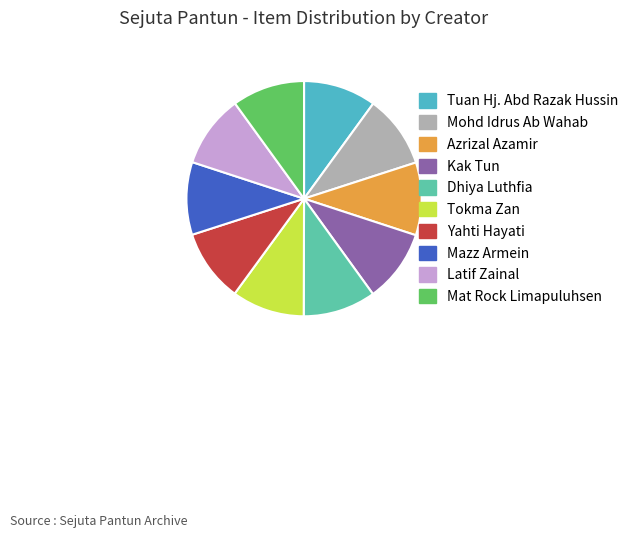

What is the total percentage of Yahti Hayati and Mazz Armein?

20.0%